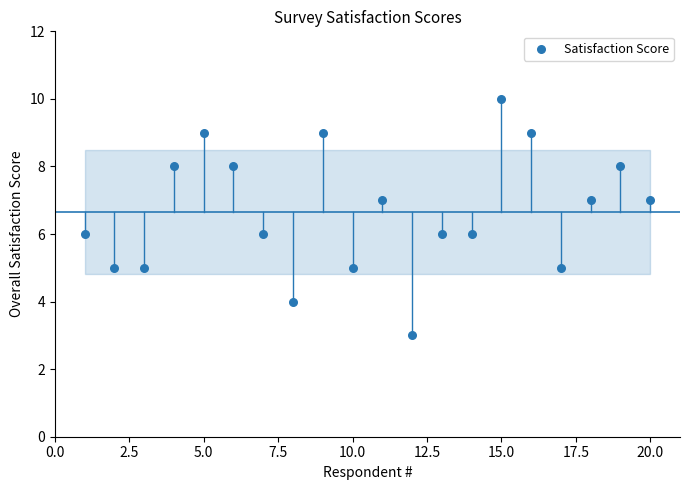

What is the range of X values (max minus min)?

19